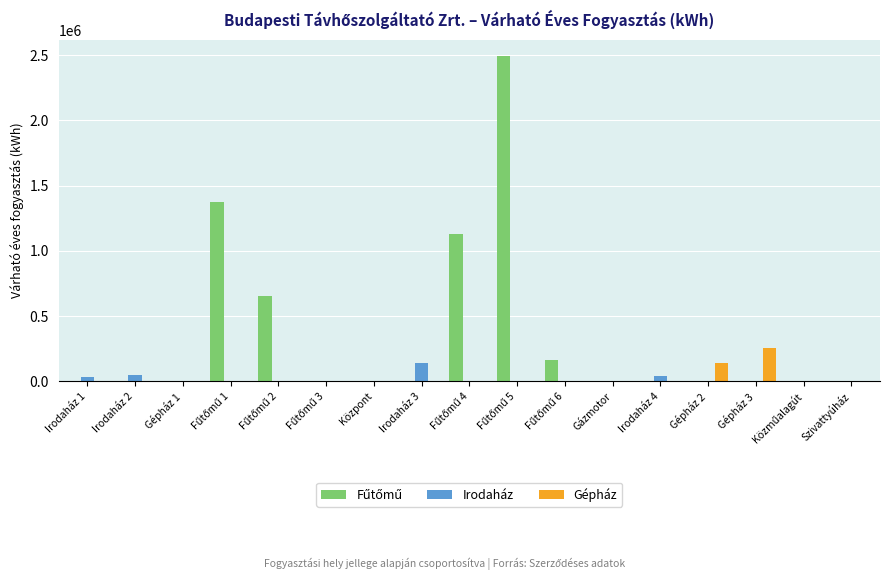

Which series changed the most between Gépház 3 and Szivattyúház?

Gépház